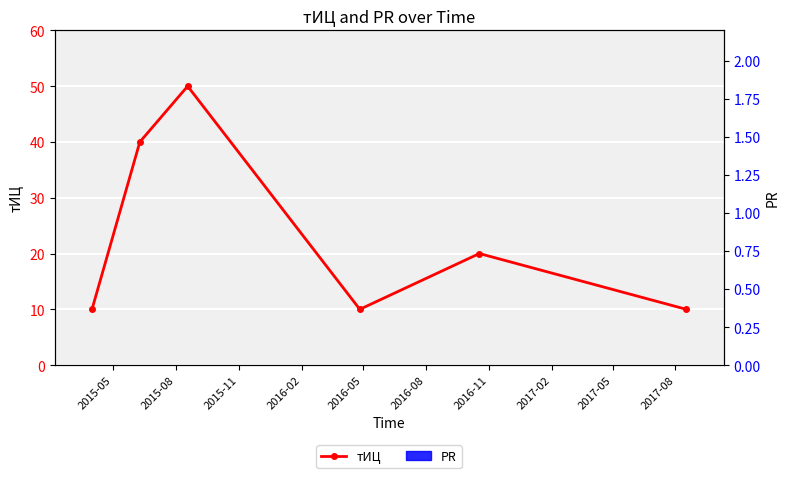

What is the difference between the maximum and minimum values in the тИЦ series?

40